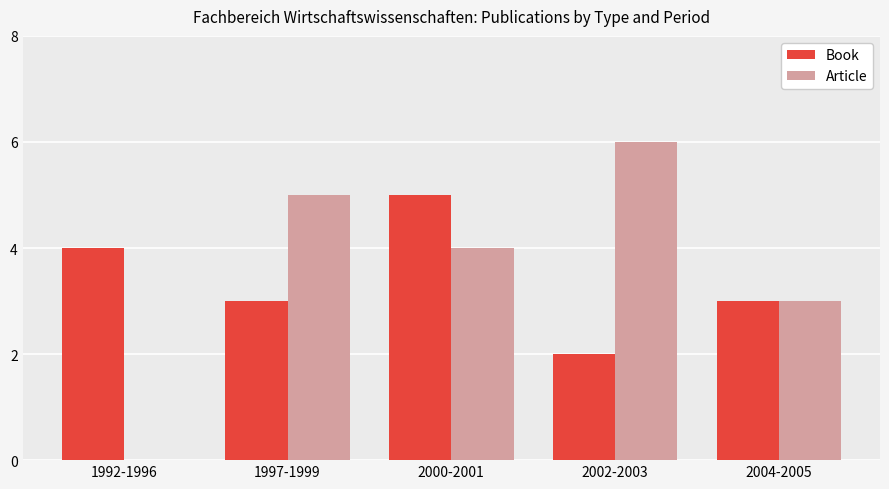

What is the average value of the Article series?

4